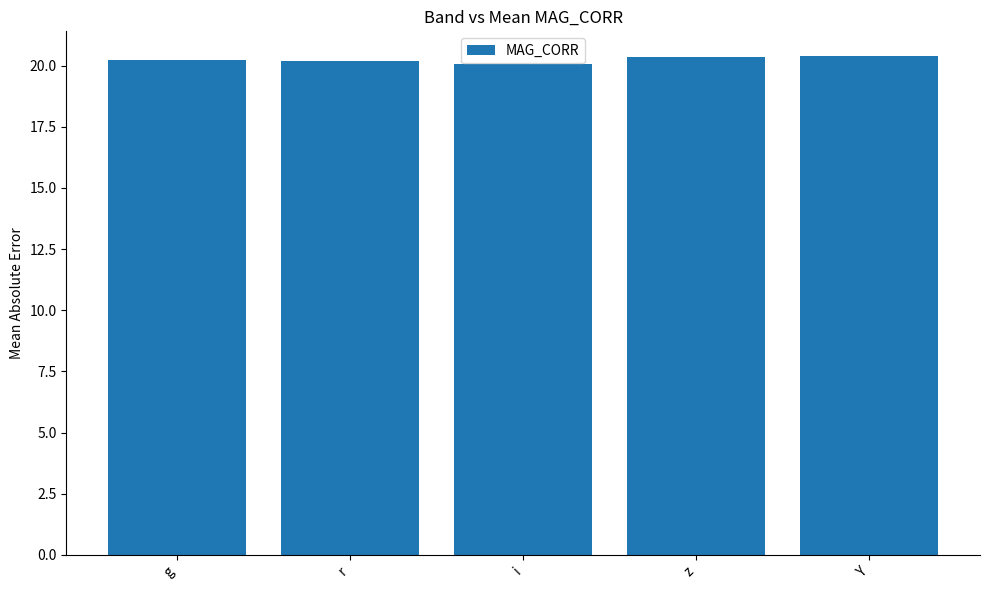

What is the greatest value displayed?

20.4